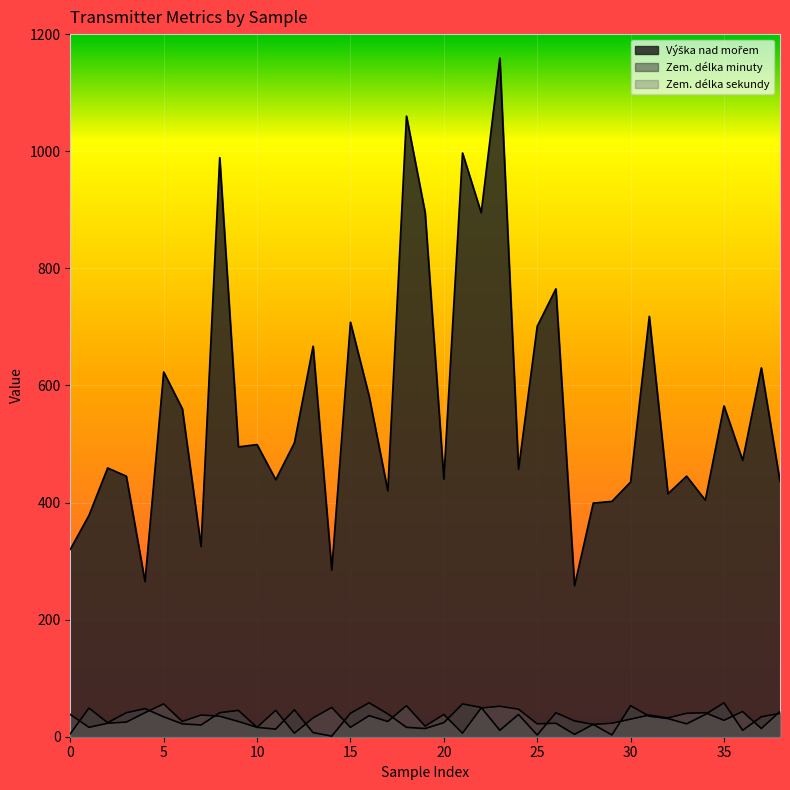

Reading left to right, transcribe all the data shown in this chart.

Výška nad mořem: 320	378	459	445	265	623	560	325	989	495	499	439	502	667	285	708	582	420	1060	895	440	997	895	1159	457	701	765	258	399	402	435	718	415	445	404	565	472	630	436
Zem. délka minuty: 5	49	24	41	48	34	22	20	41	45	16	13	46	7	1	40	58	39	16	14	24	56	50	11	38	3	41	27	21	3	53	35	31	22	38	58	11	34	40
Zem. délka sekundy: 38	16	23	25	41	56	26	37	35	26	16	45	6	32	50	16	36	26	53	18	38	6	49	52	47	22	23	4	21	23	30	37	32	40	41	28	43	14	43